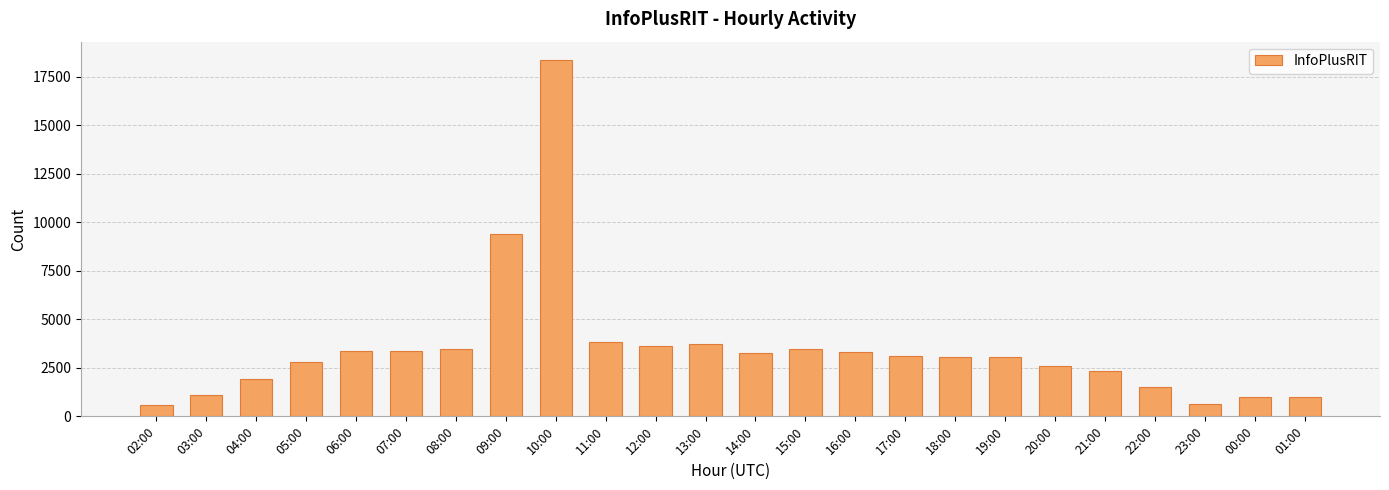

What is the change in value from 04:00 to 12:00?

+1713